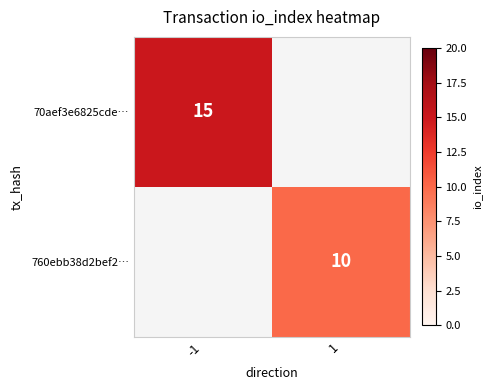

The 760ebb38d2bef2… series shows 10 at 1. True or false?

True